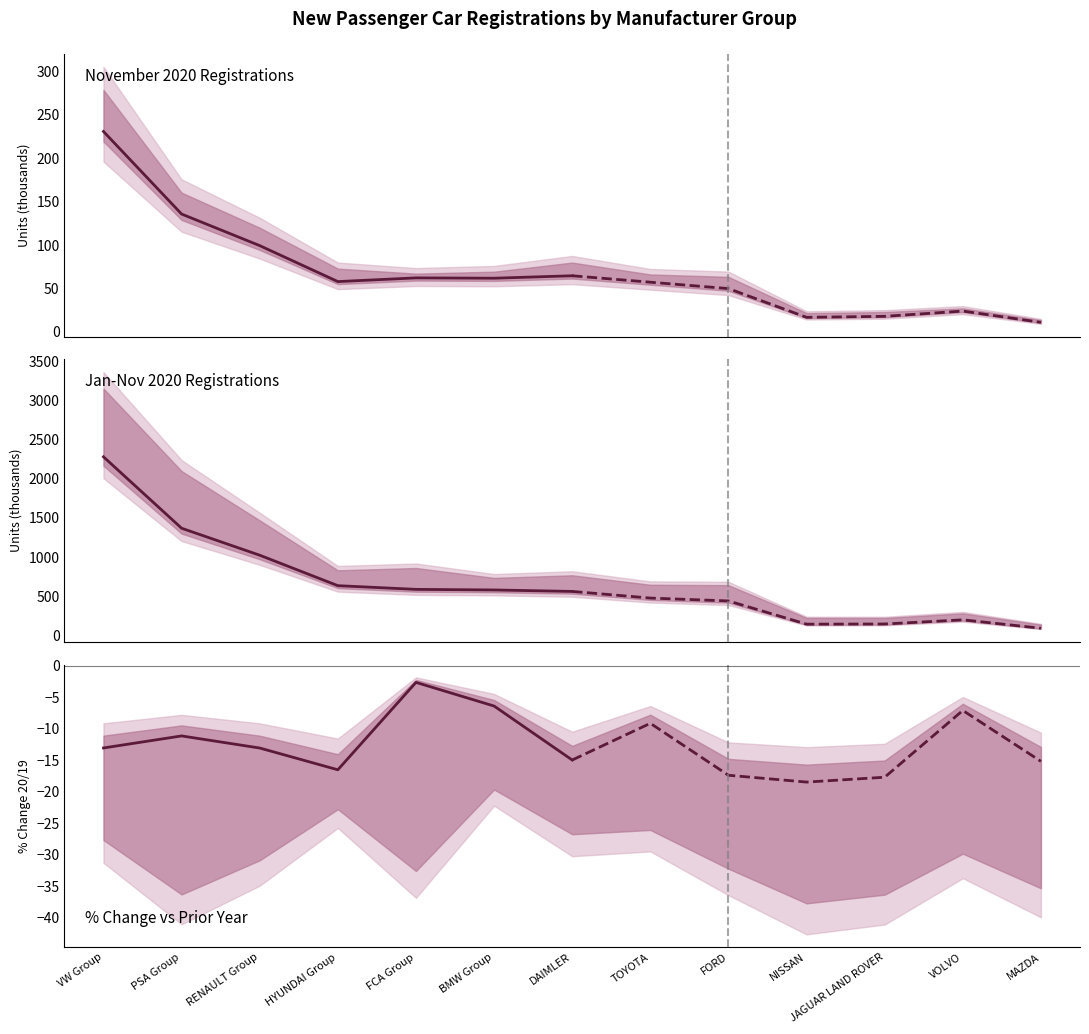

Which series has the widest spread of values?

Jan-Nov 2020